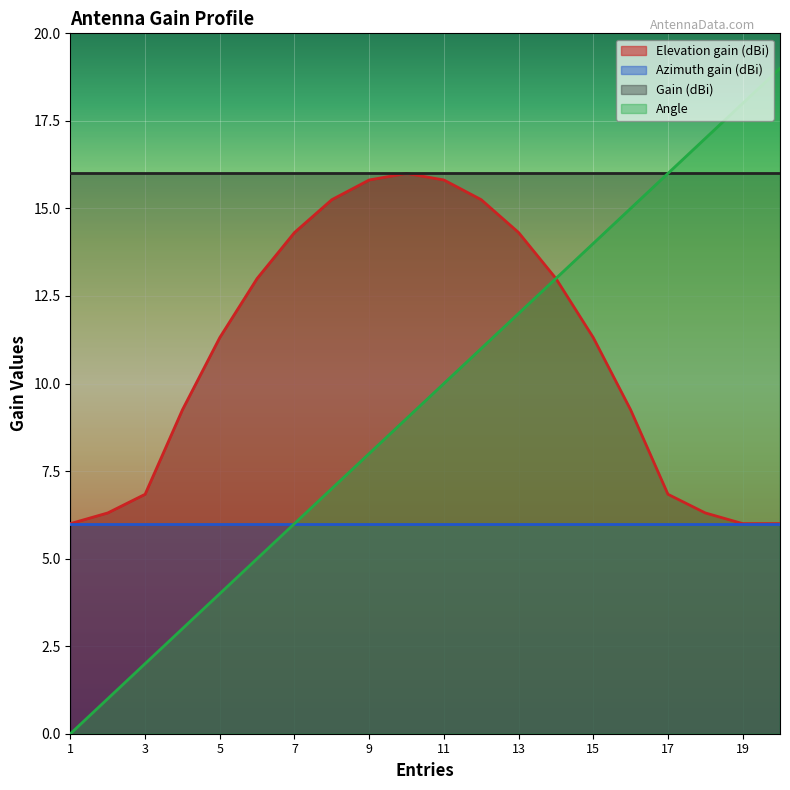

Which series has the largest total across all categories?

Gain (dBi)